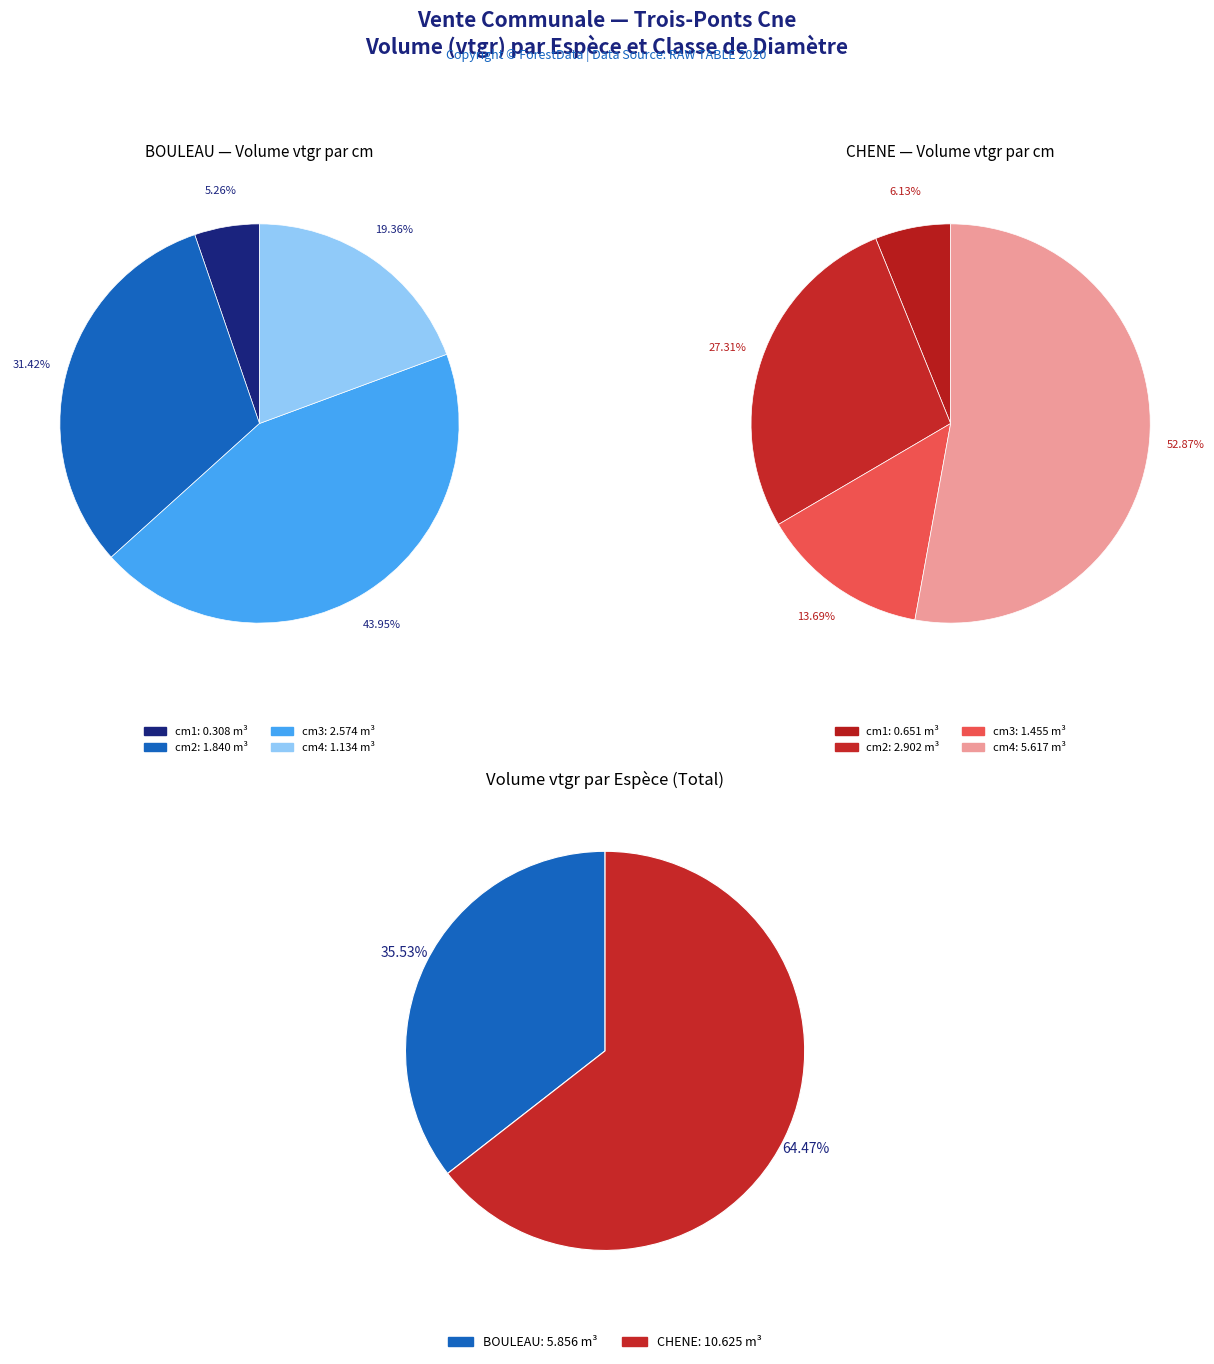

Between 2 and 0, which is larger?

2